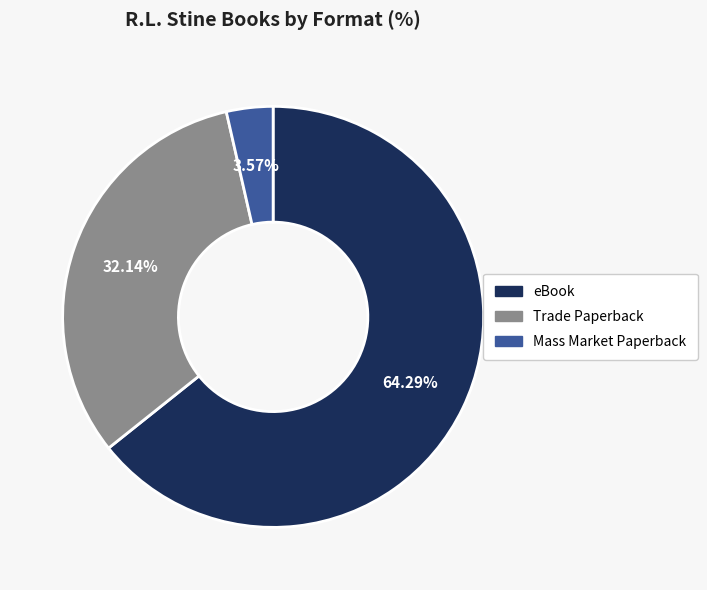

What portion of the pie excludes Mass Market Paperback?

96.4%